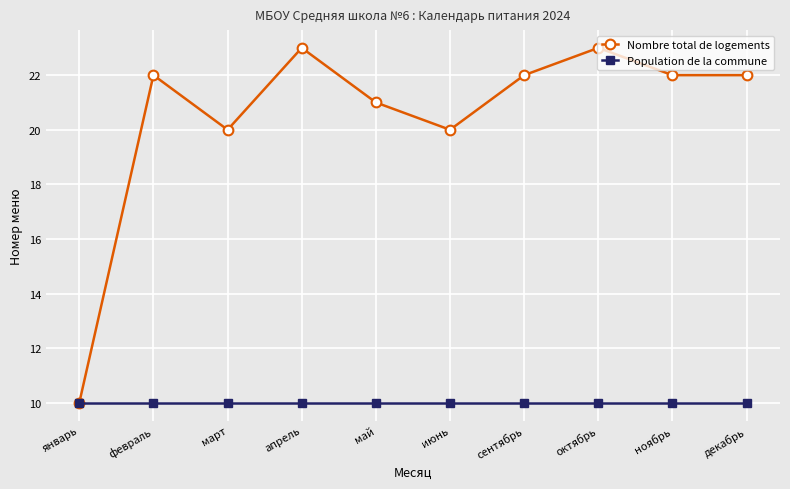

What is the value of the Nombre total de logements point at the 1st from the left?

10